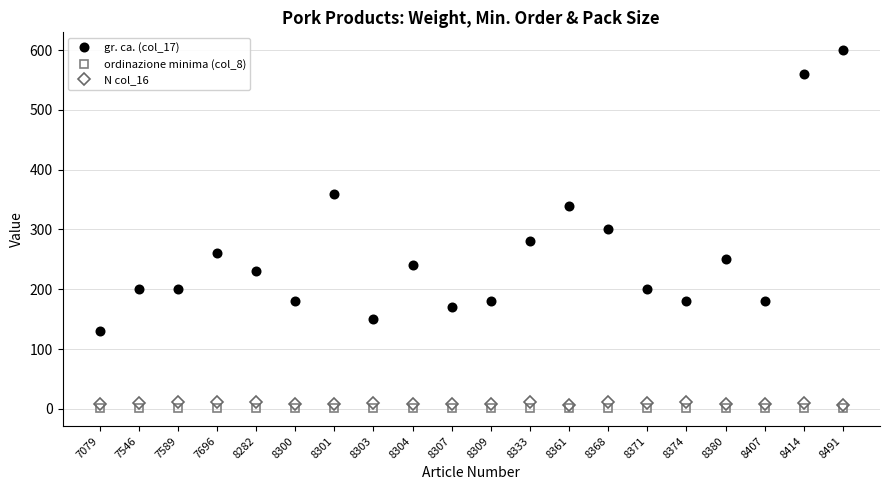

Which label corresponds to the largest value in the chart?

8491